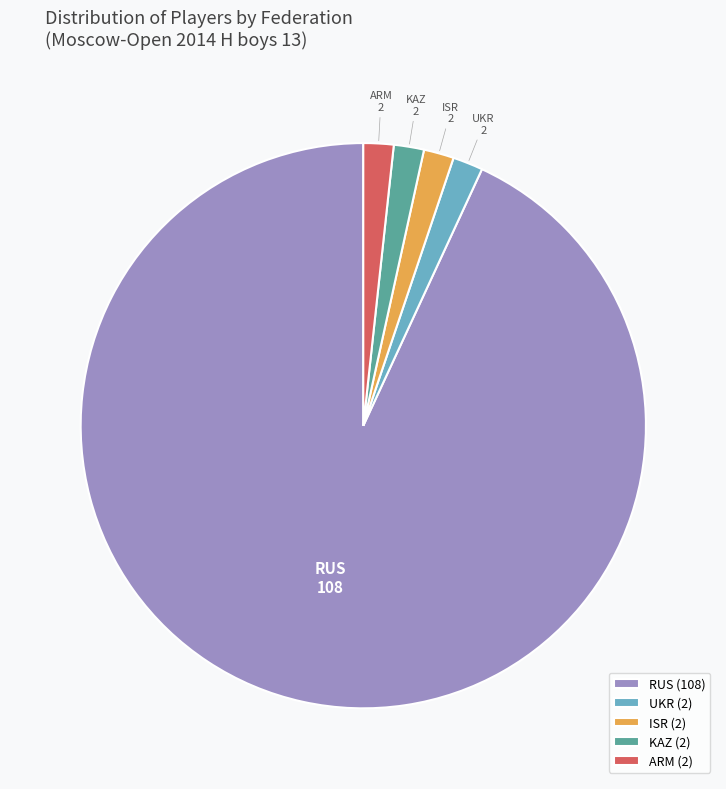

Is it true that ARM is 2% of the pie?

True